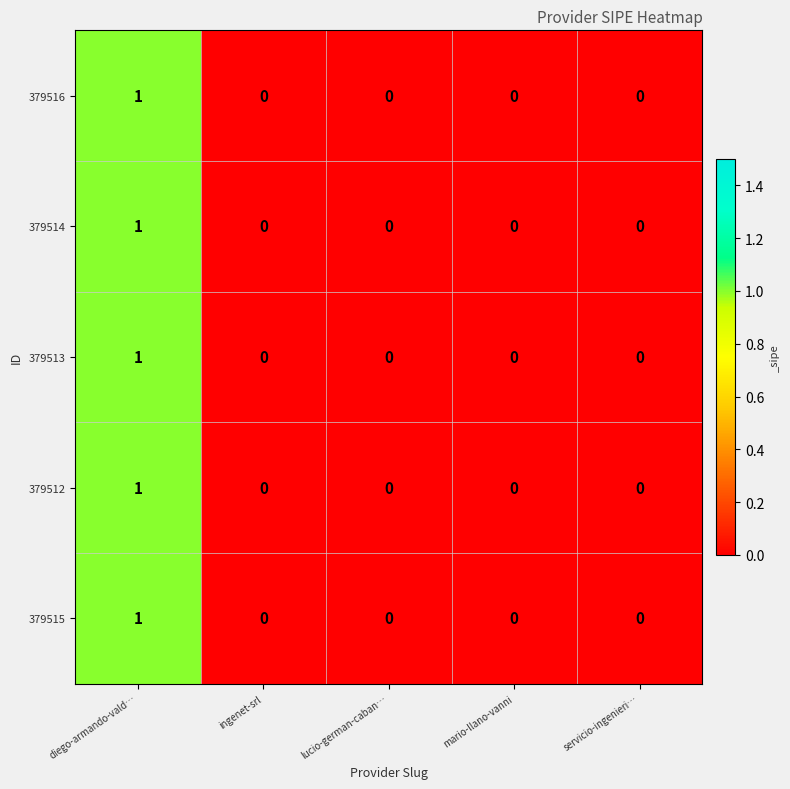

How many positive values does the 379512 series have?

1